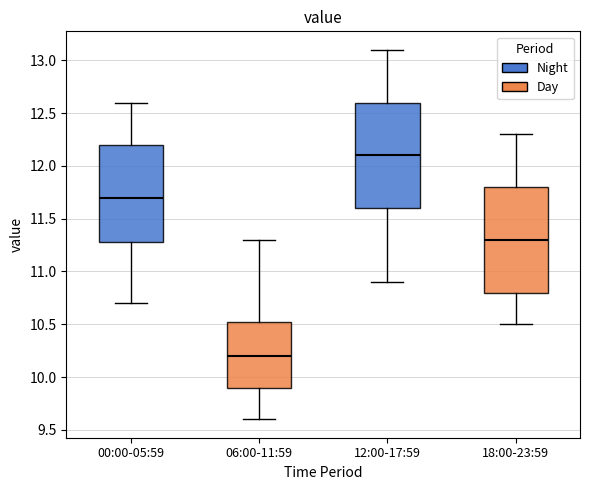

Where is the upper edge of the box for 12:00-17:59 on the y-axis? The values are not printed on the chart, so give them approximately, as read against the axis.

12.60